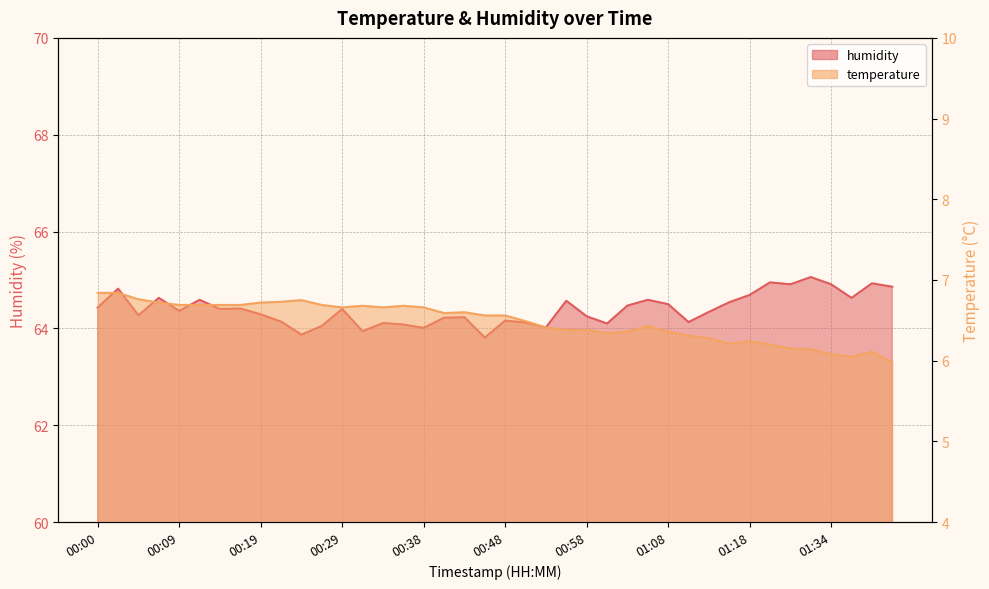

List the series in order of their overall mean, highest first.

humidity, temperature